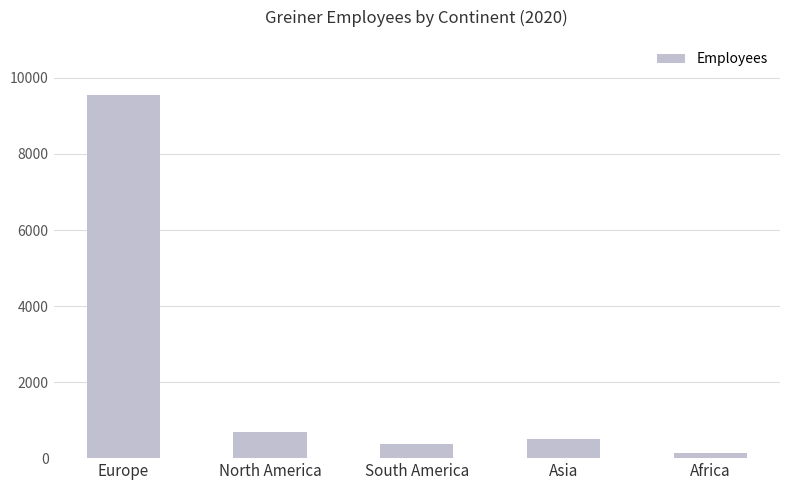

Is it true that the value at Europe is 4800?

False